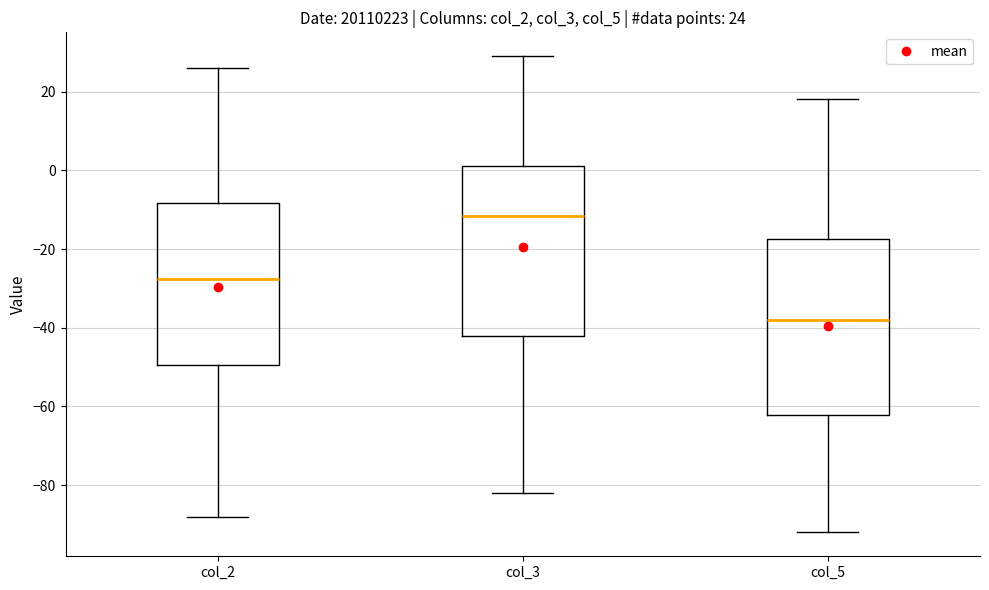

Which box has the highest median line?

col_3